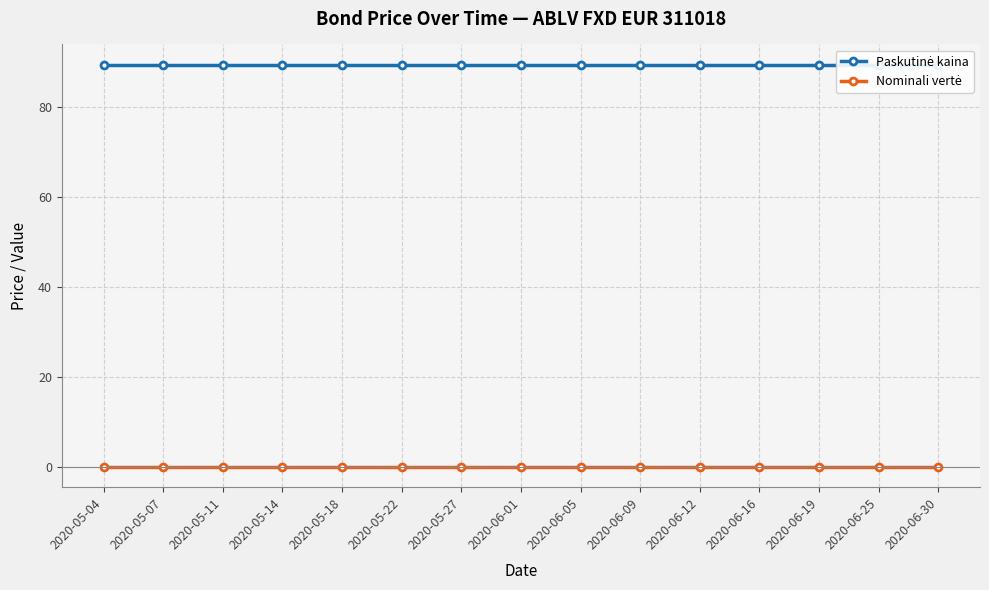

Rank the categories by Nominali vertė value from highest to lowest.

2020-05-04, 2020-05-07, 2020-05-11, 2020-05-14, 2020-05-18, 2020-05-22, 2020-05-27, 2020-06-01, 2020-06-05, 2020-06-09, 2020-06-12, 2020-06-16, 2020-06-19, 2020-06-25, 2020-06-30